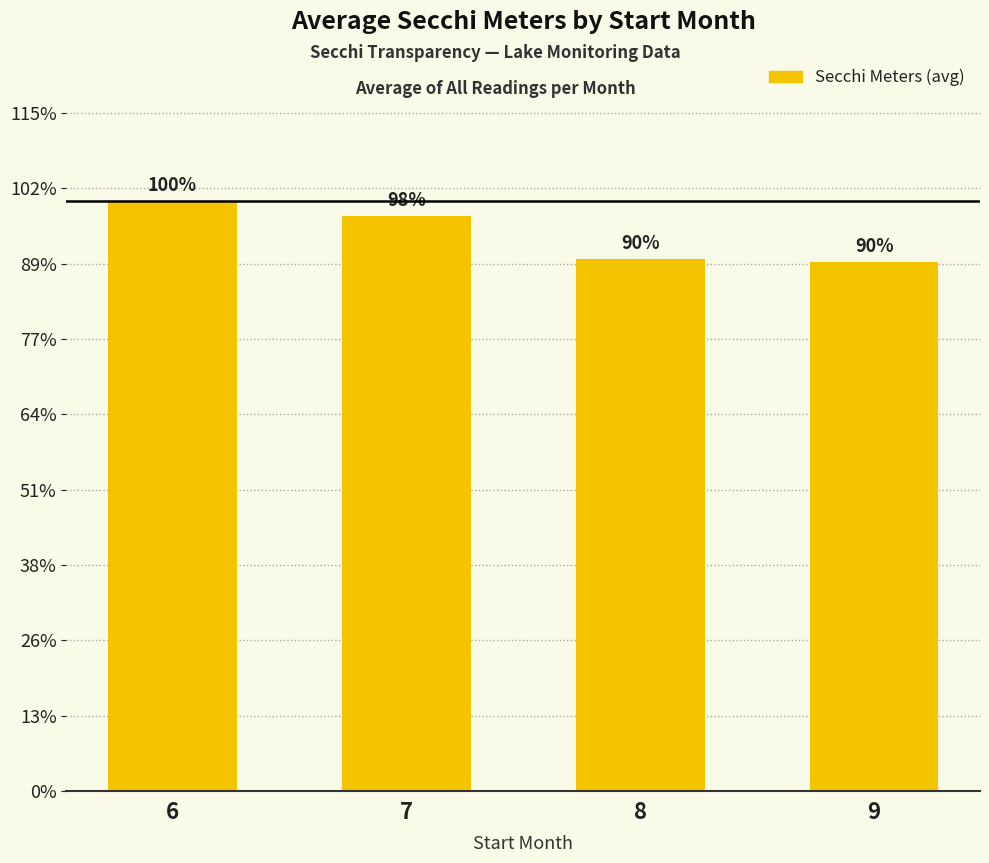

Does the chart contain any negative values?

No